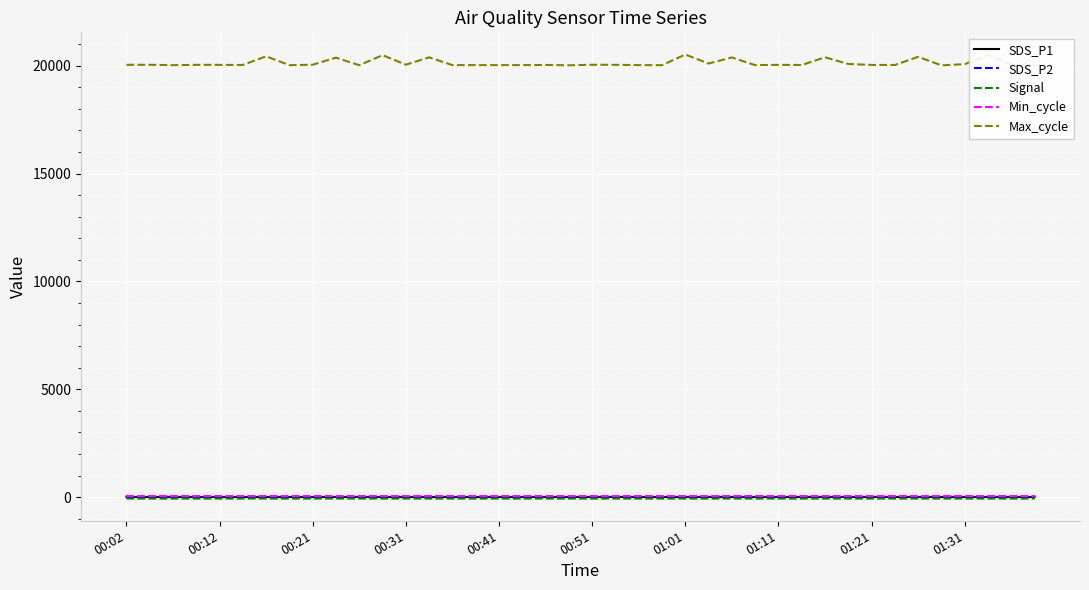

Which series has the largest total across all categories?

Max_cycle